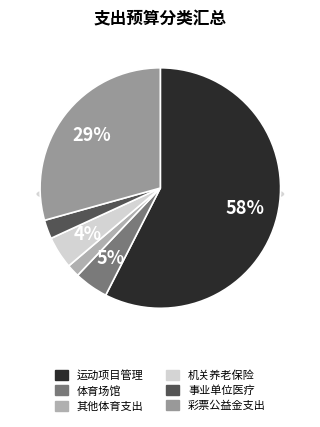

Is there a majority slice in this chart?

Yes